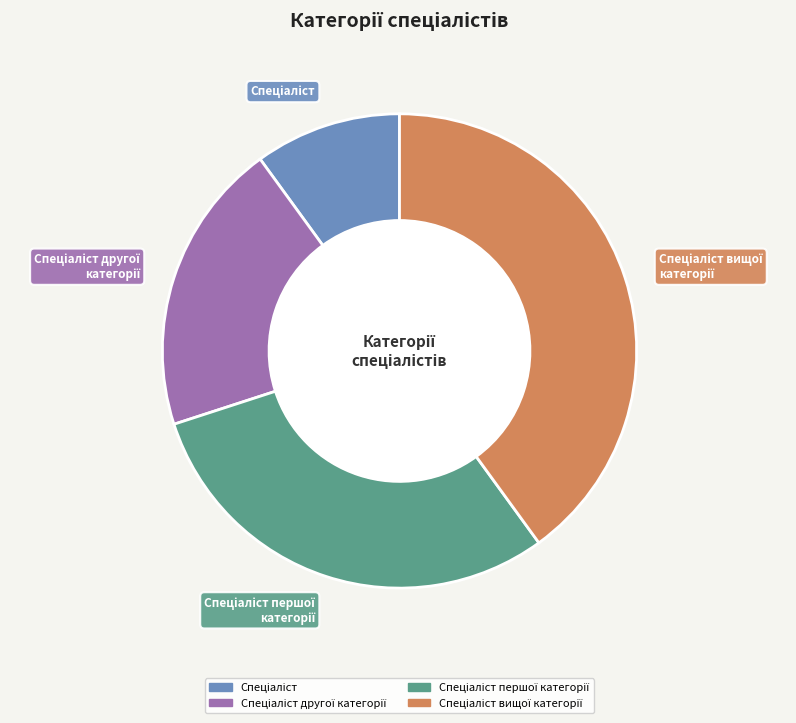

Is there a majority slice in this chart?

No